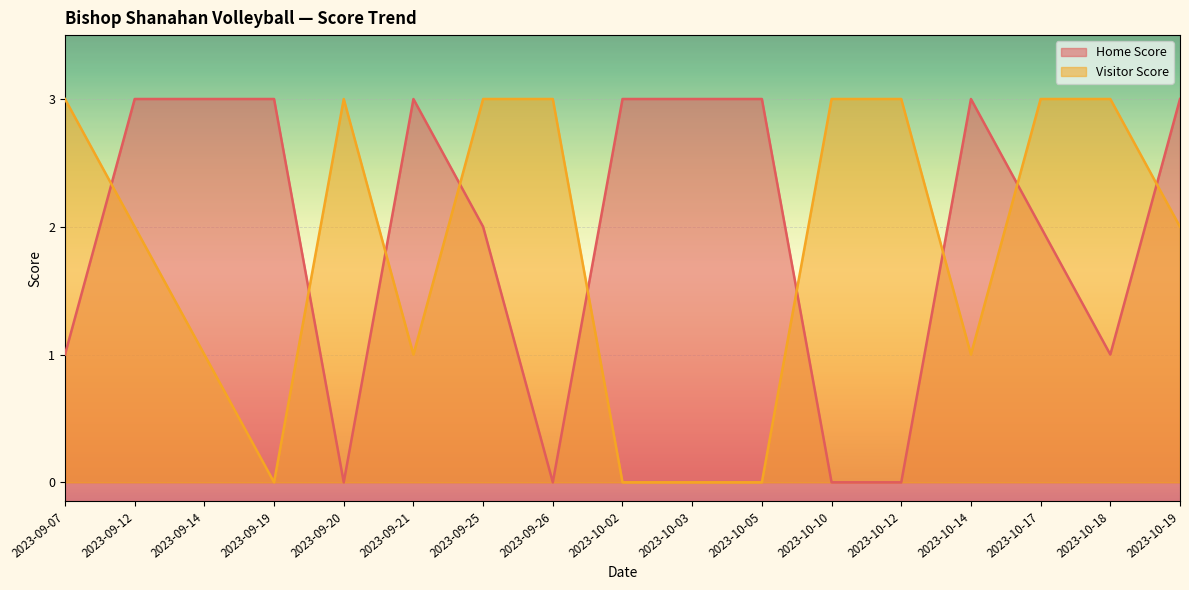

Reading left to right, list all the values displayed in this chart.

Home Score: 2023-09-07=1	2023-09-12=3	2023-09-14=3	2023-09-19=3	2023-09-20=0	2023-09-21=3	2023-09-25=2	2023-09-26=0	2023-10-02=3	2023-10-03=3	2023-10-05=3	2023-10-10=0	2023-10-12=0	2023-10-14=3	2023-10-17=2	2023-10-18=1	2023-10-19=3
Visitor Score: 2023-09-07=3	2023-09-12=2	2023-09-14=1	2023-09-19=0	2023-09-20=3	2023-09-21=1	2023-09-25=3	2023-09-26=3	2023-10-02=0	2023-10-03=0	2023-10-05=0	2023-10-10=3	2023-10-12=3	2023-10-14=1	2023-10-17=3	2023-10-18=3	2023-10-19=2